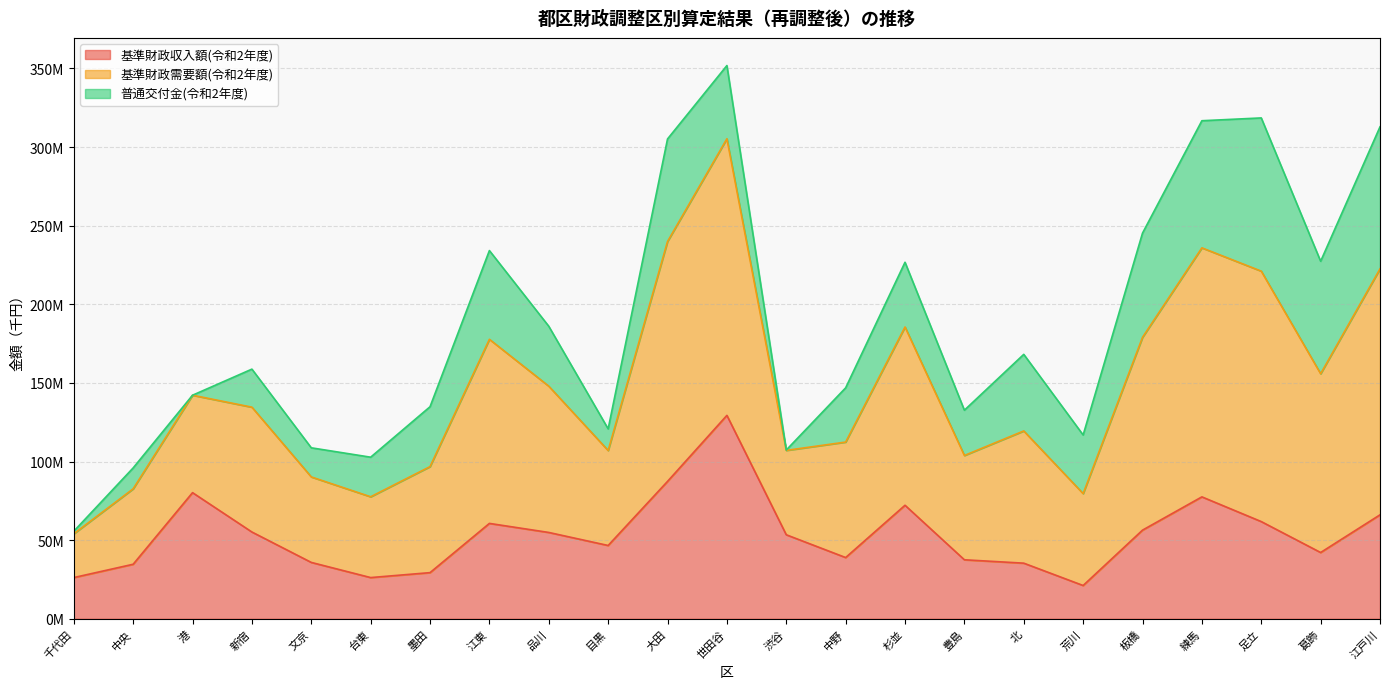

Count the number of categories in the chart.

23